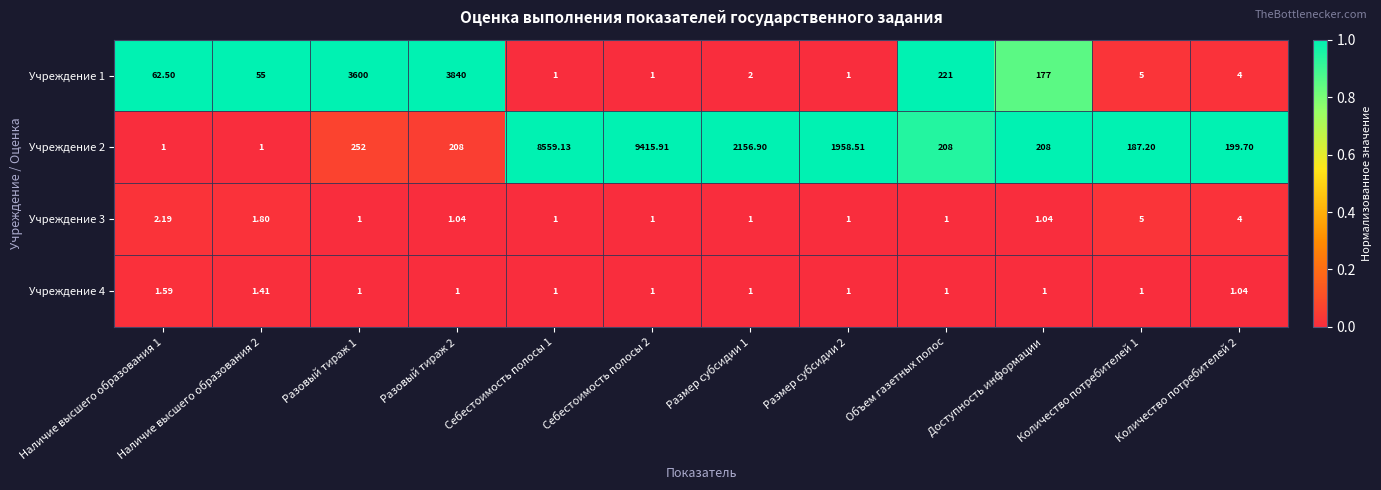

Is the value of Учреждение 2 at Наличие высшего образования 1 greater than the value of Учреждение 3 at Доступность информации?

No